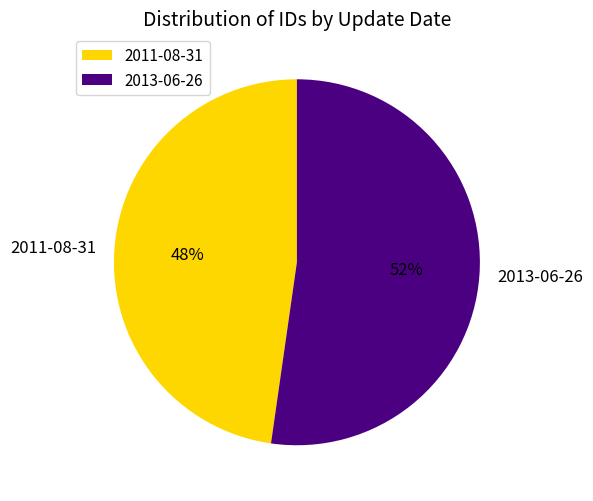

Which has a higher value, 2011-08-31 or 2013-06-26?

2013-06-26